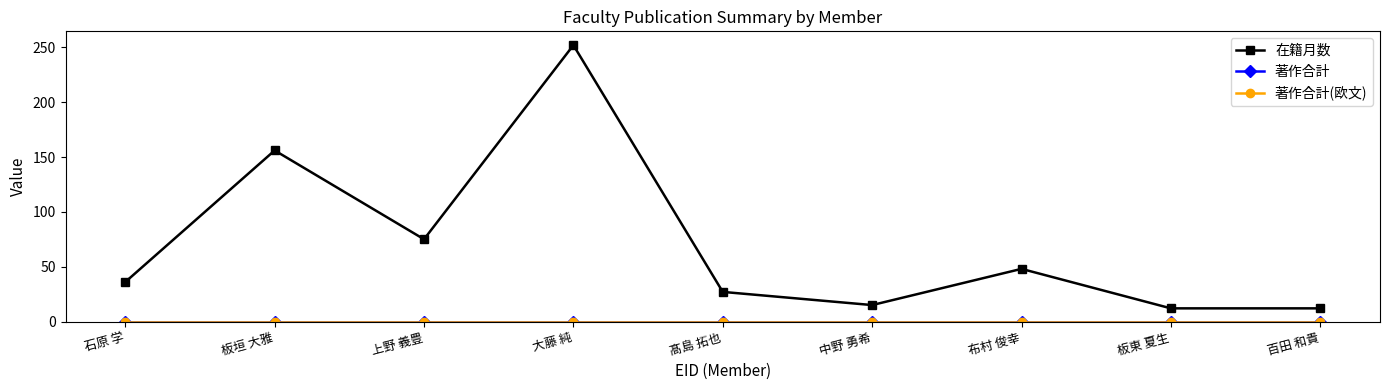

Reading left to right, list all the values displayed in this chart.

在籍月数: 36	156	75	252	27	15	48	12	12
著作合計: 0	0	0	0	0	0	0	0	0
著作合計(欧文): 0	0	0	0	0	0	0	0	0